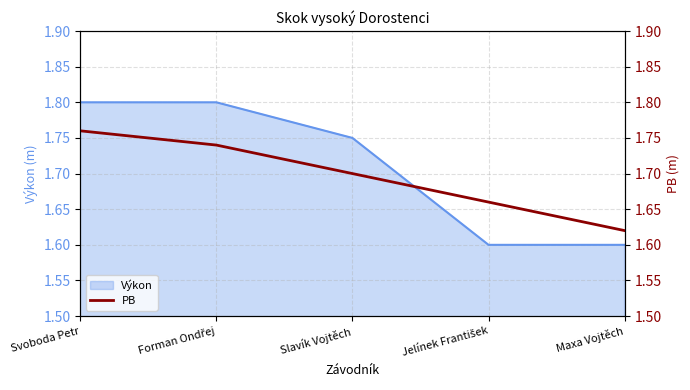

True or false: there are more than 2 points higher than both neighbors.

False